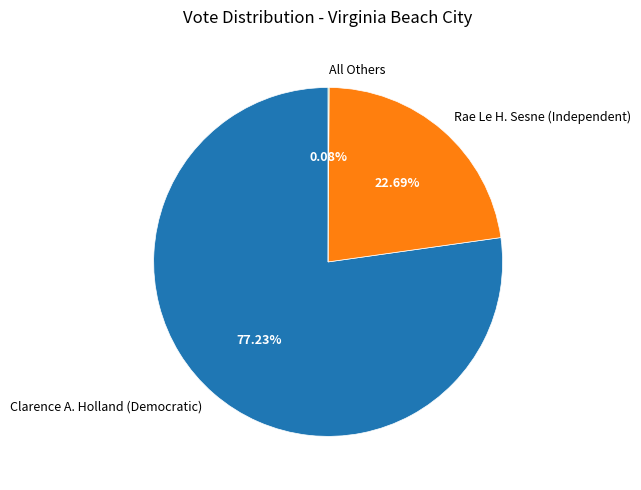

Is there a majority slice in this chart?

Yes